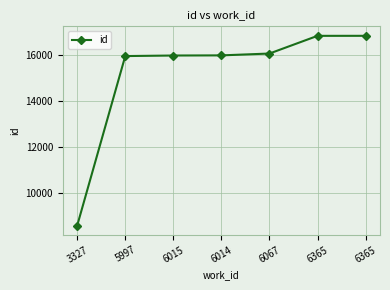

Where does the data first go above 15985?

6067